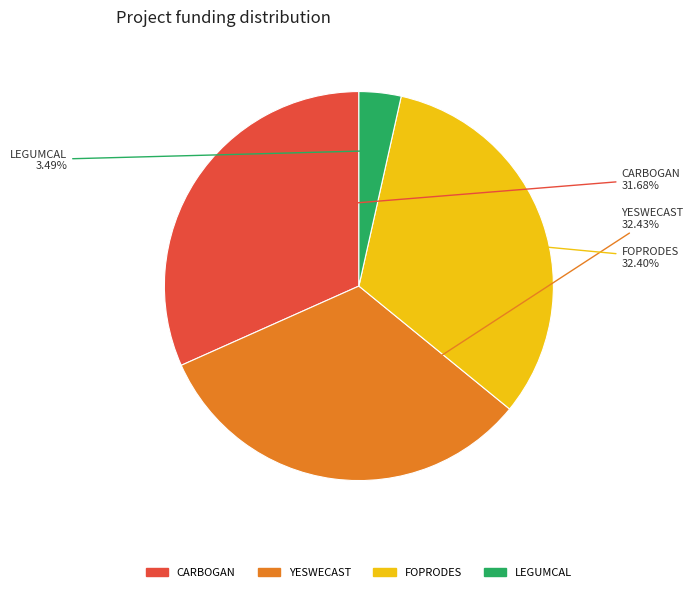

How much of the chart is everything except YESWECAST?

67.6%